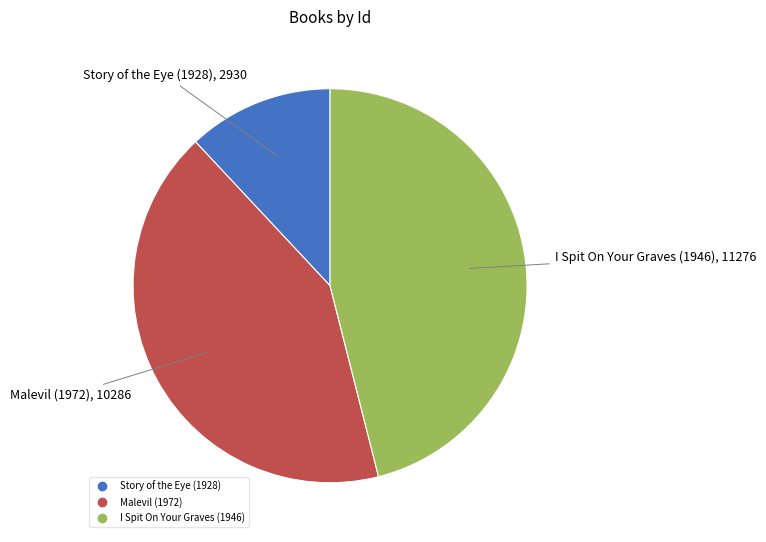

What is the ratio of the value at Malevil (1972) to the value at I Spit On Your Graves (1946)?

0.9